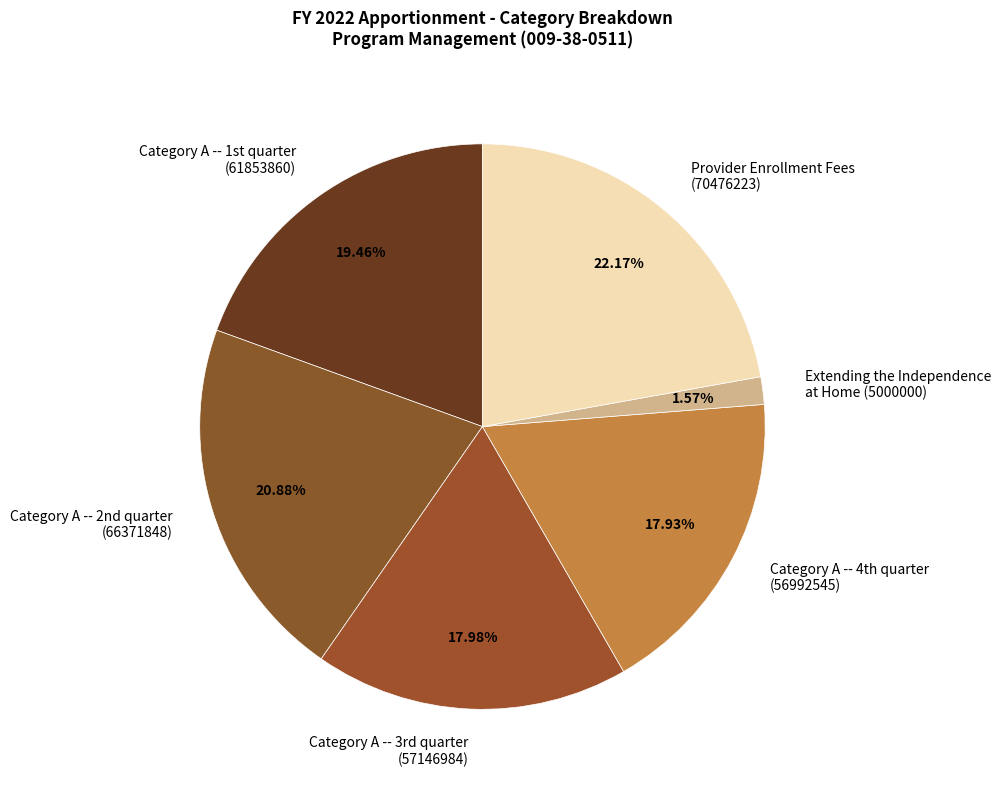

How many segments does this pie chart have?

6